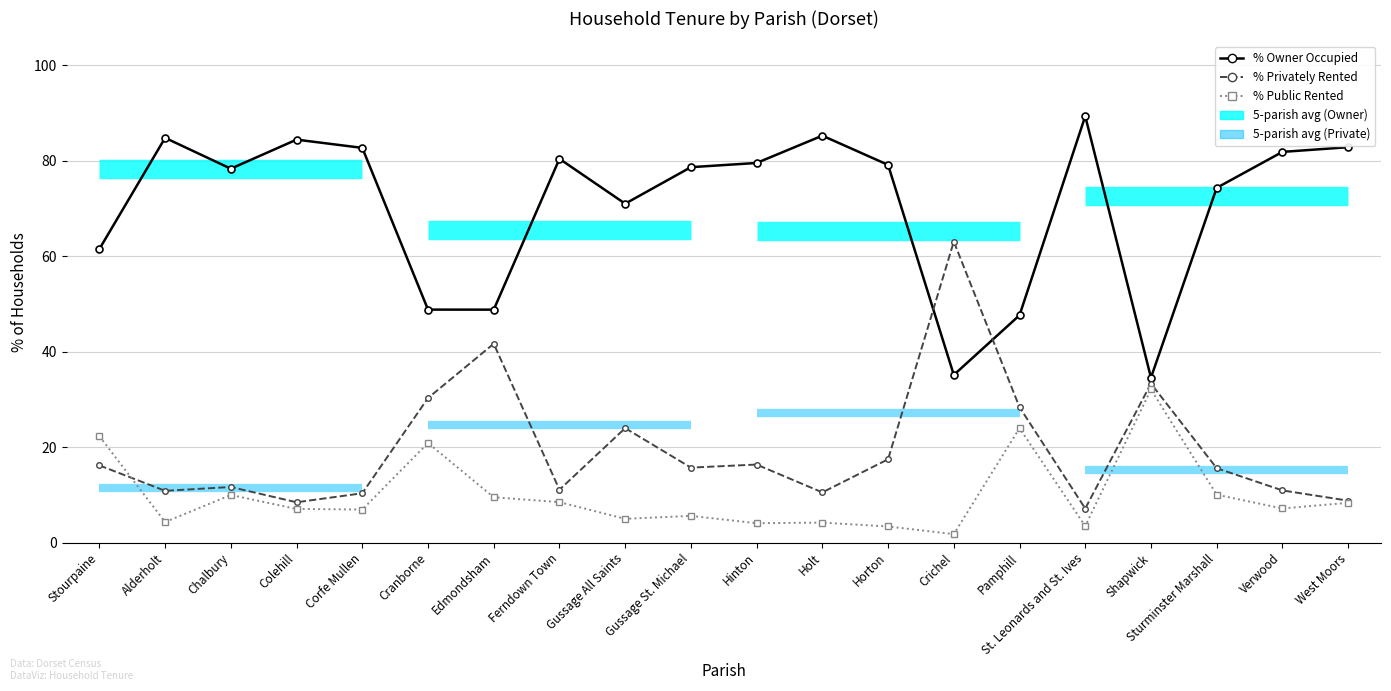

The value of % Privately Rented at Gussage St. Michael is 22.1. True or false?

False